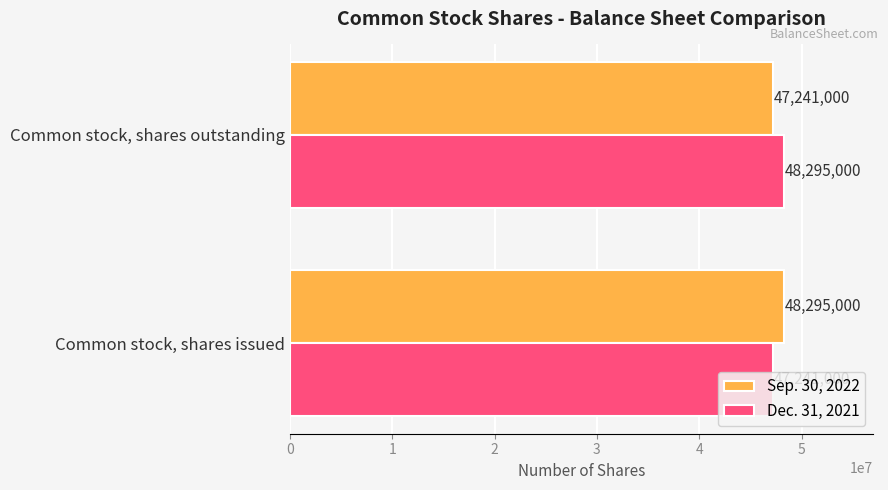

What is the difference between the maximum and minimum values in the Sep. 30, 2022 series?

1054000